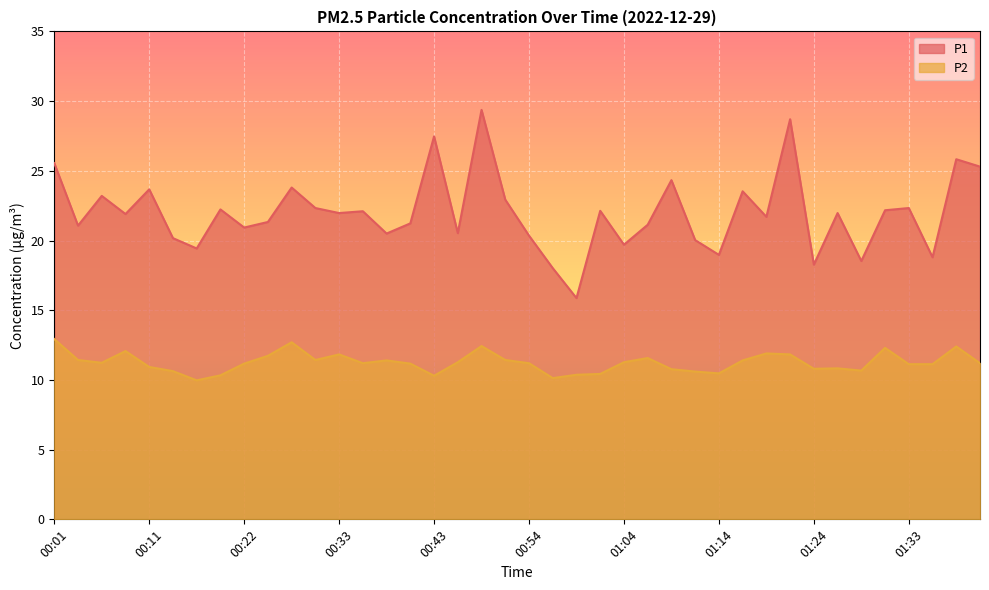

Rank the series at 00:43 from lowest to highest value.

P2, P1